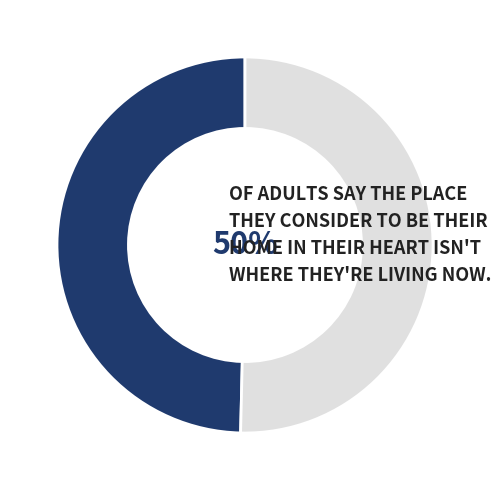

To the nearest percent, what is the average slice percentage?

50%